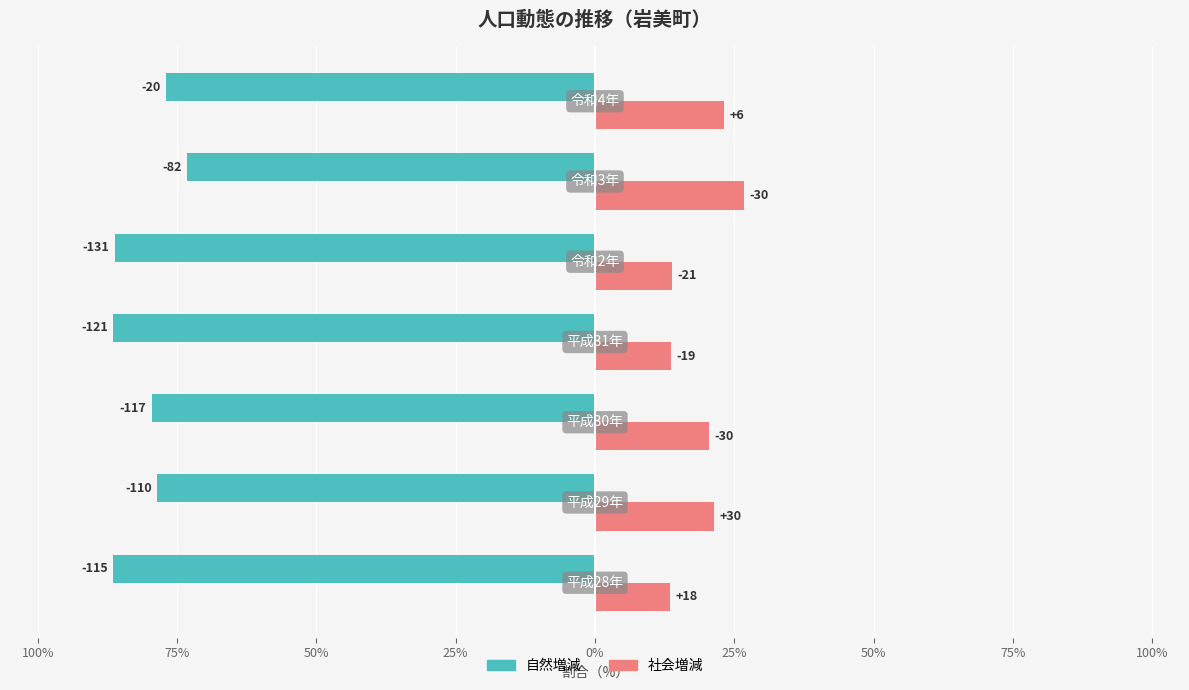

What are all the series names shown in the legend?

自然増減, 社会増減